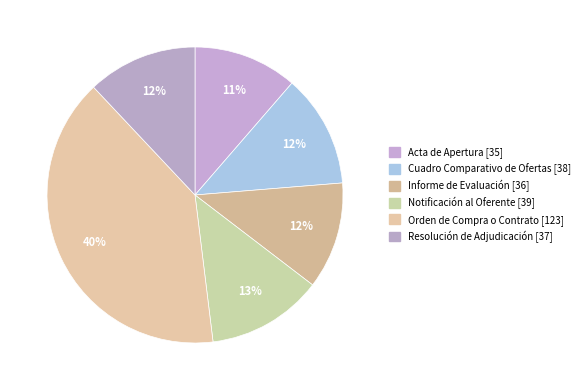

How many slices are in this pie chart?

6